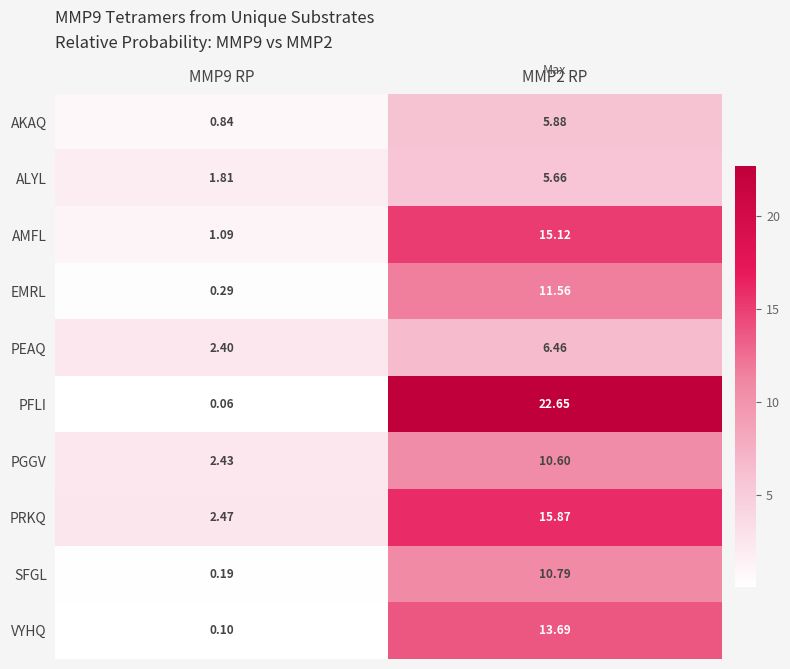

Rank the series at MMP9 RP from lowest to highest value.

PFLI, VYHQ, SFGL, EMRL, AKAQ, AMFL, ALYL, PEAQ, PGGV, PRKQ